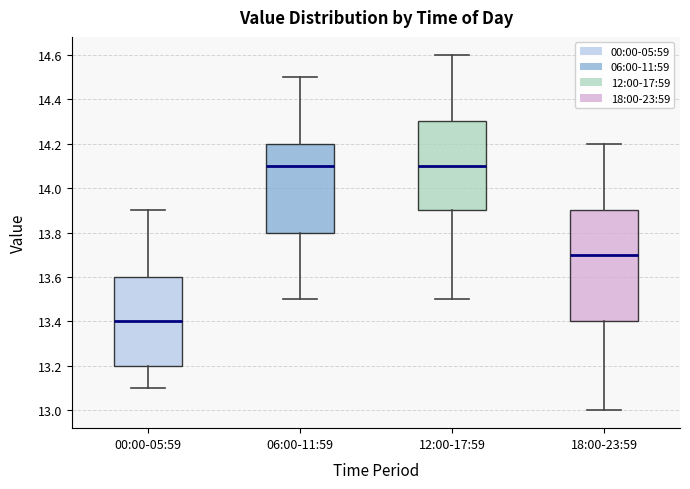

Reading left to right, read every box against the y-axis: the position of its median line, the range the box covers, and the ends of its whiskers. The values are not printed on the chart, so give them approximately, as read against the axis.

00:00-05:59: median 13.4, box 13.2 to 13.6, whiskers 13.1 to 13.9
06:00-11:59: median 14.1, box 13.8 to 14.2, whiskers 13.5 to 14.5
12:00-17:59: median 14.1, box 13.9 to 14.3, whiskers 13.5 to 14.6
18:00-23:59: median 13.7, box 13.4 to 13.9, whiskers 13.0 to 14.2